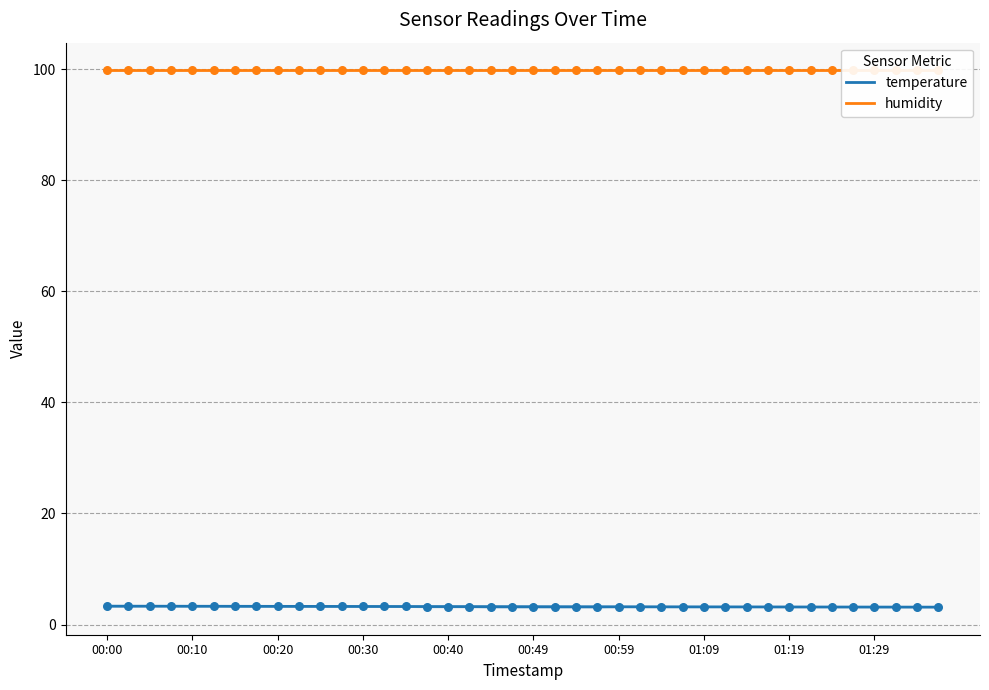

At how many categories does at least one series exceed 31?

40